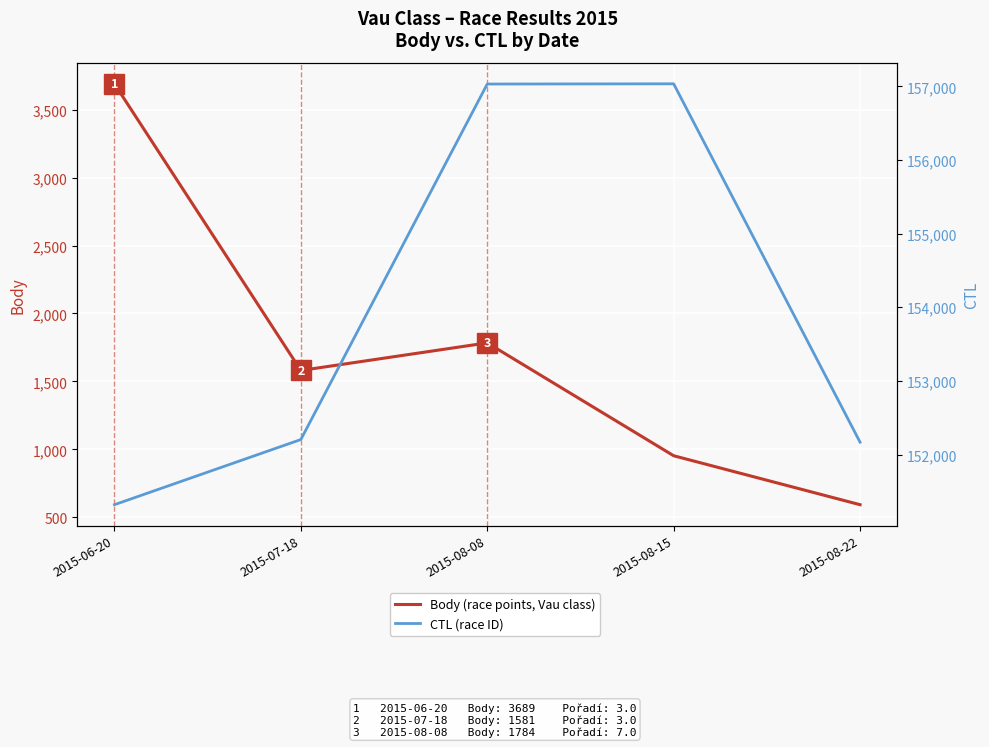

Is it true that CTL (race ID) equals 157033 at 2015-08-08?

True